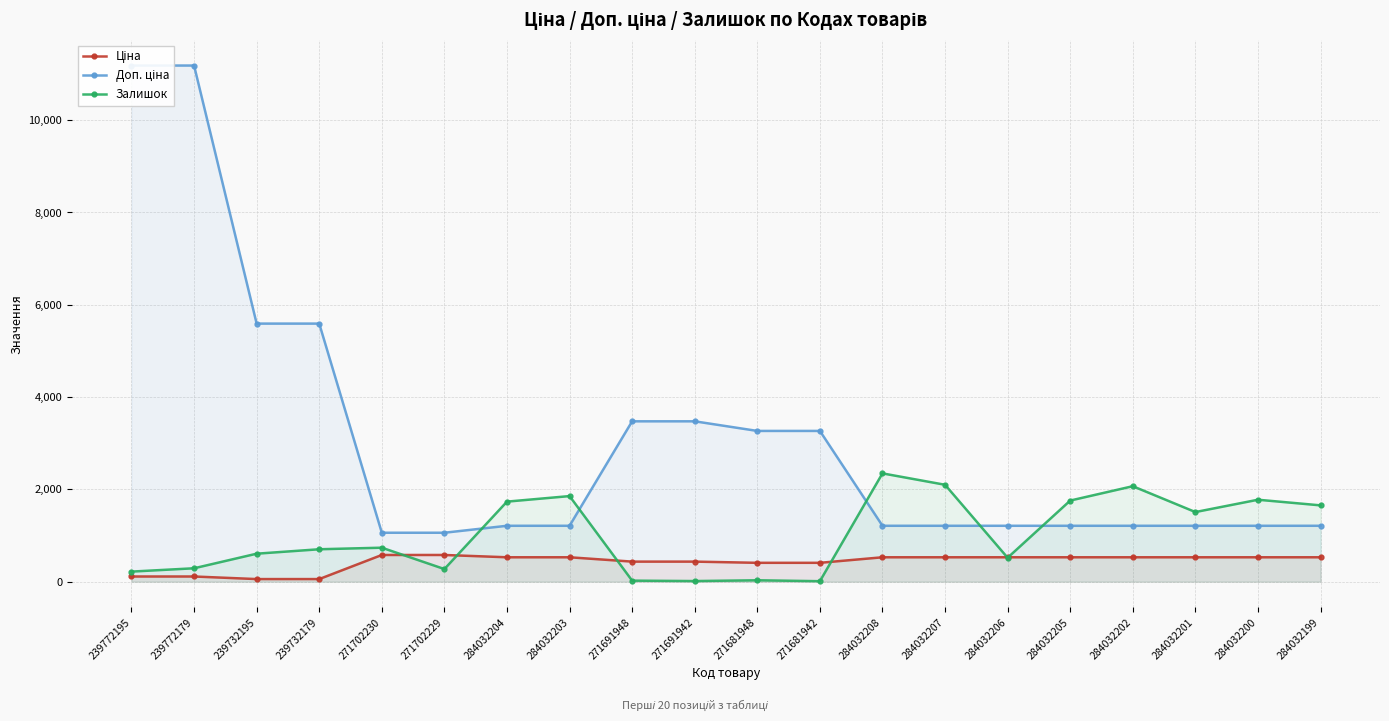

After their last crossing, which series has the higher values: Залишок or Доп. ціна?

Залишок